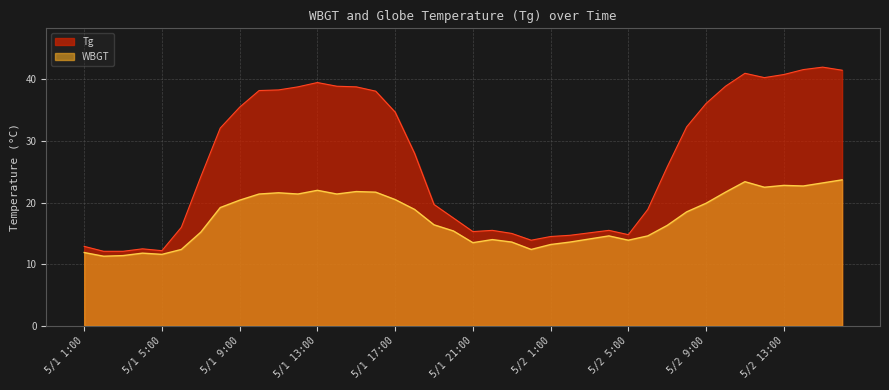

What is the total value across all series at 5/1 19:00?

36.1